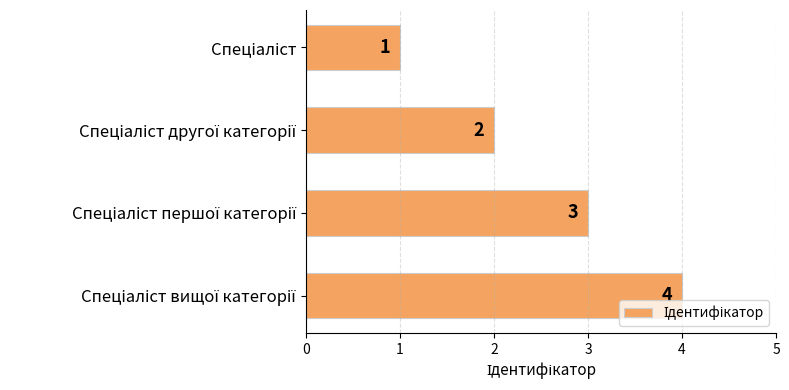

Count the values in the range 2 to 4.

3